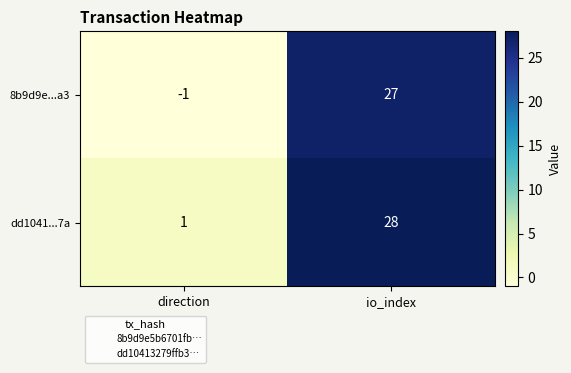

Is it true that dd1041...7a equals 1 at direction?

True